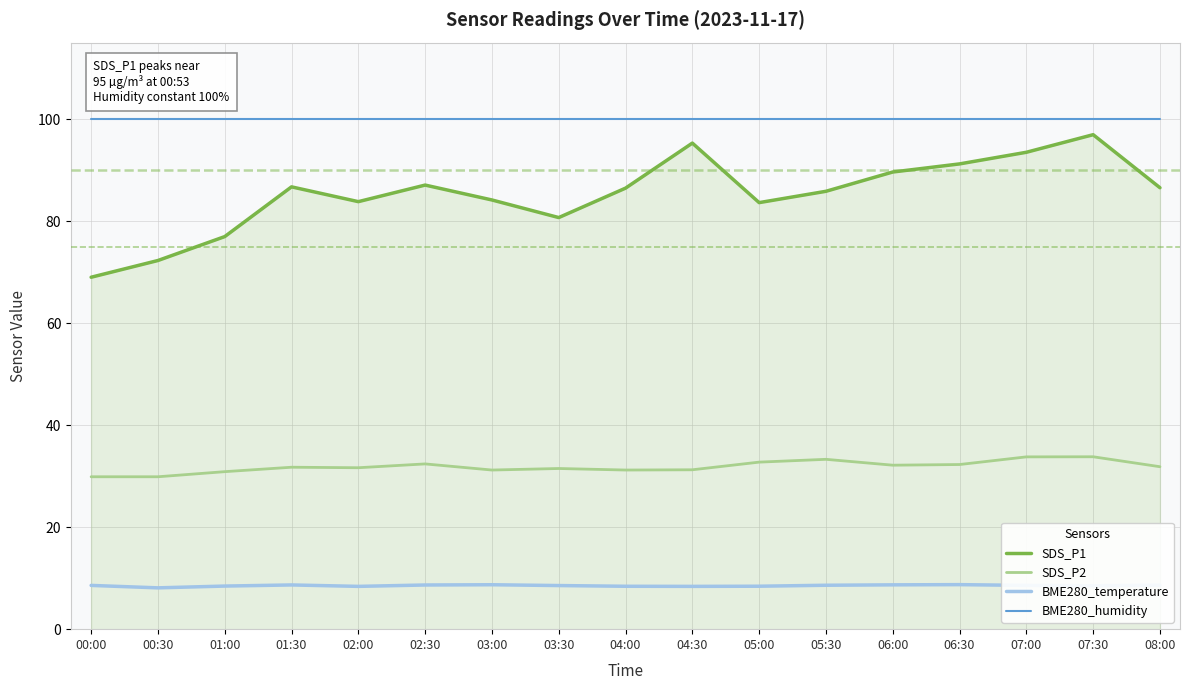

Rank the series at 05:00 from lowest to highest value.

BME280_temperature, SDS_P2, SDS_P1, BME280_humidity